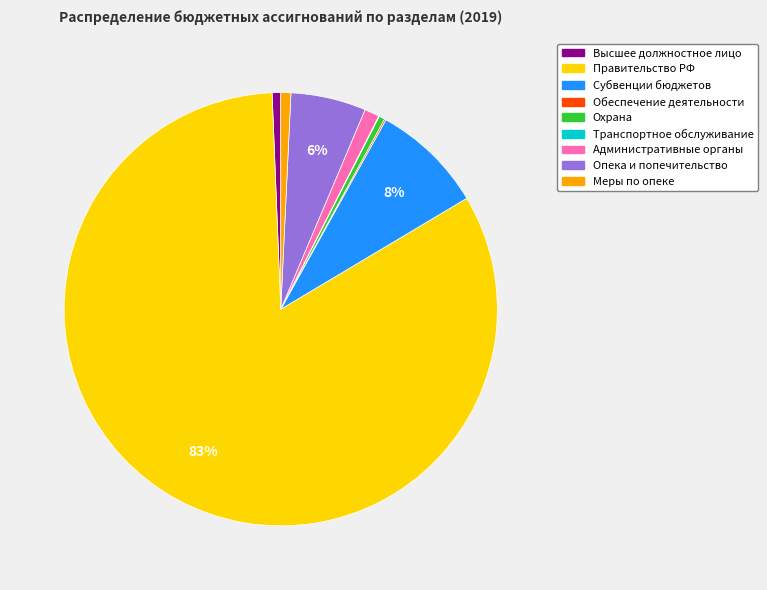

To the nearest percent, what is the average slice percentage?

11%